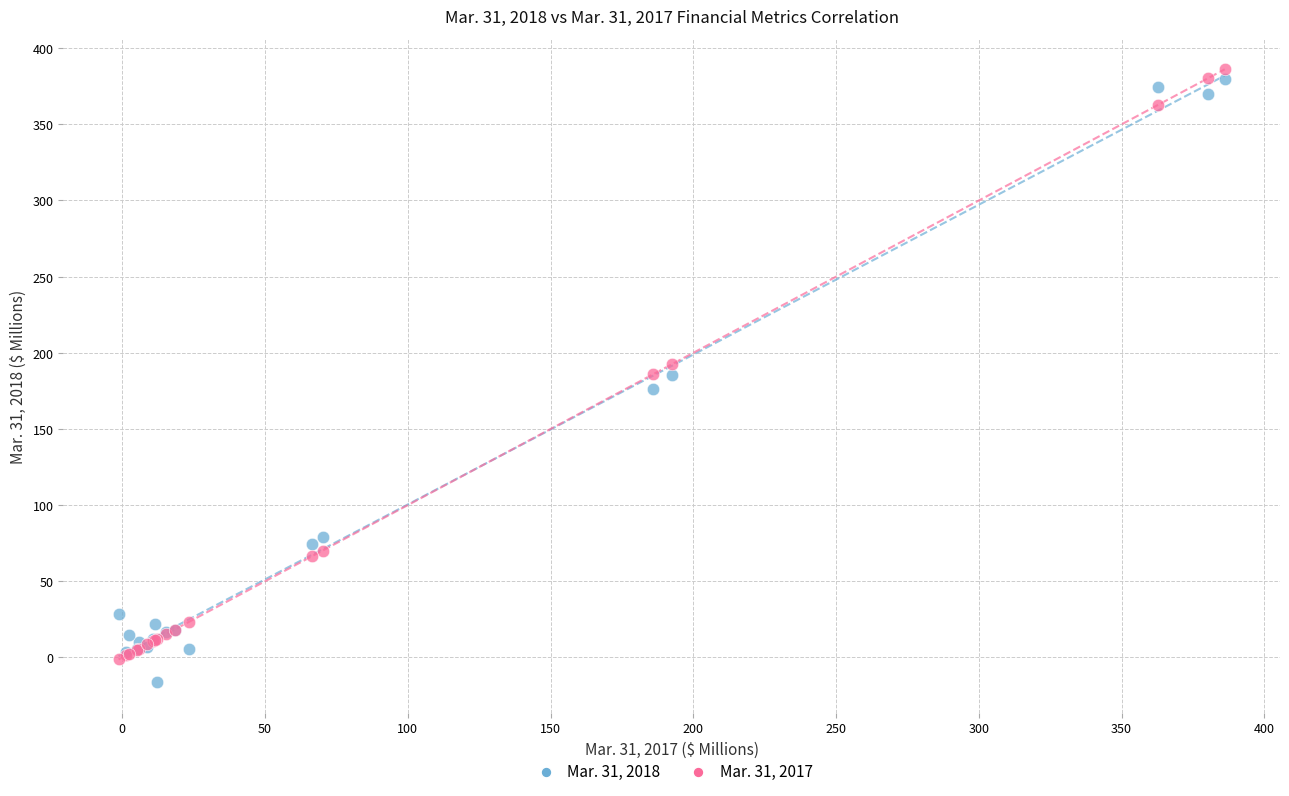

Which series reaches the maximum Y coordinate?

Mar. 31, 2017